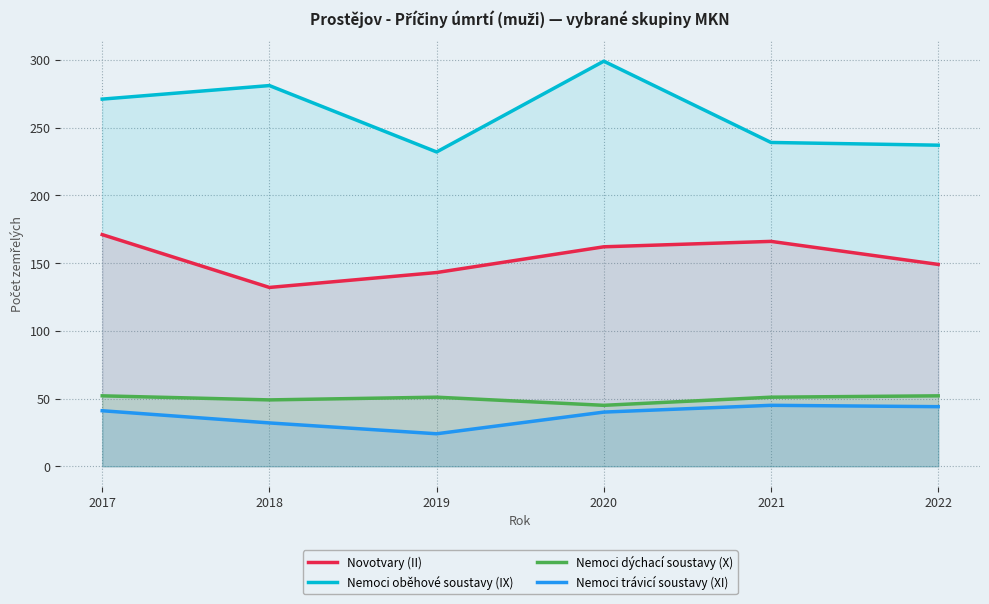

What is the maximum value for Novotvary (II)?

171